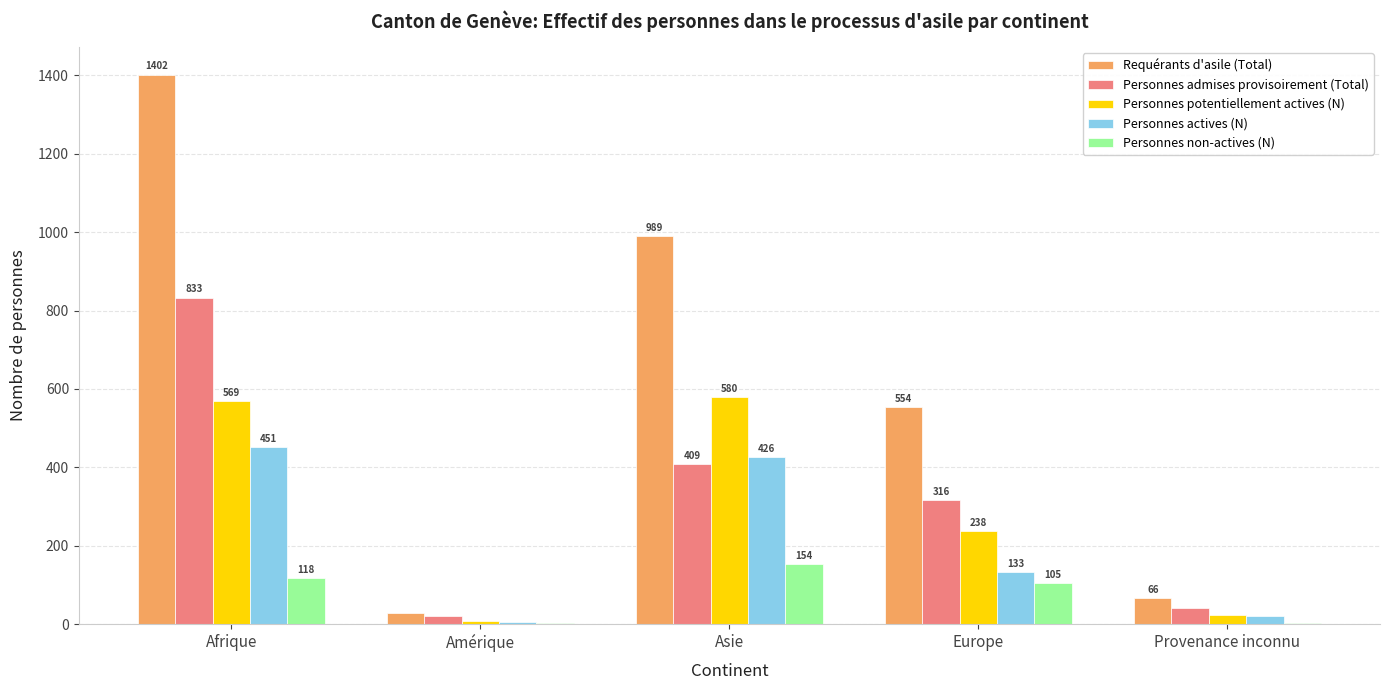

Is it true that Personnes potentiellement actives (N) equals 344 at Afrique?

False